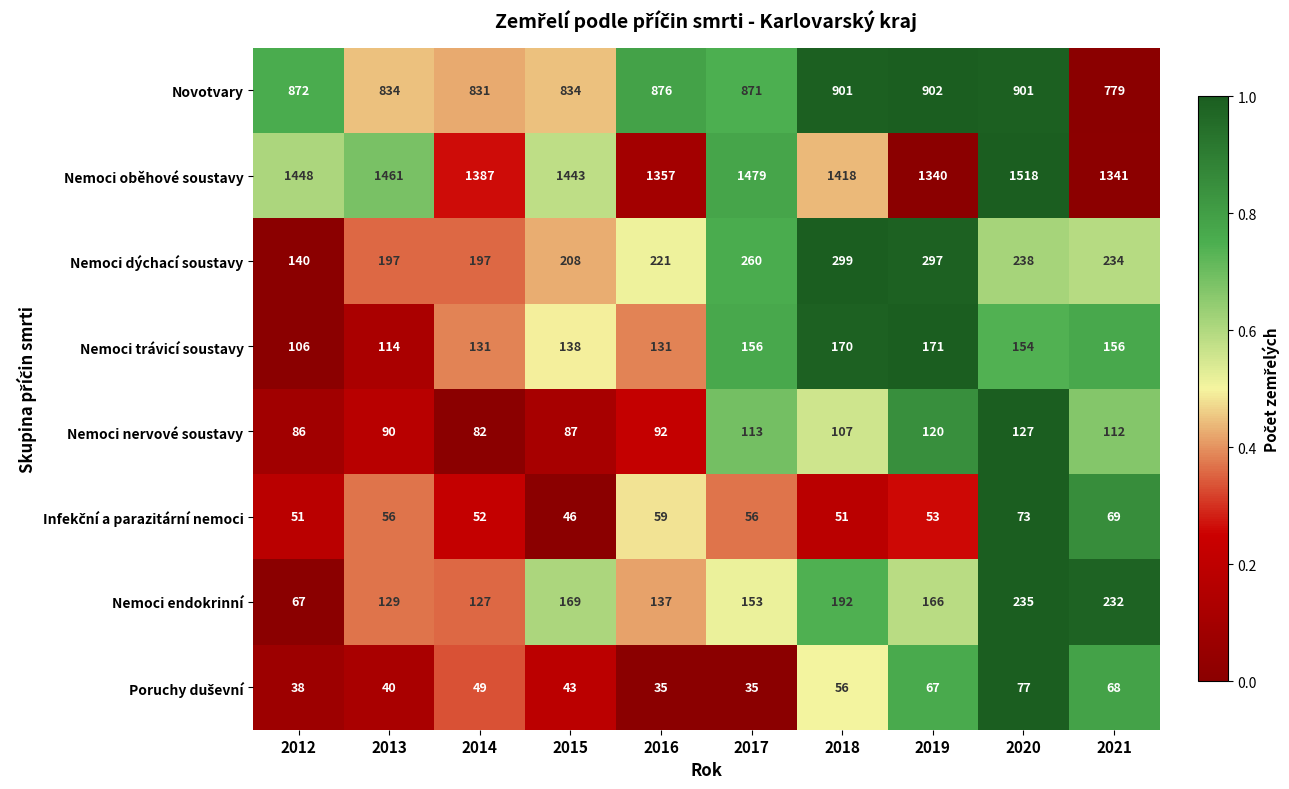

Between 2014 and 2015, which series saw the biggest shift?

Nemoci oběhové soustavy